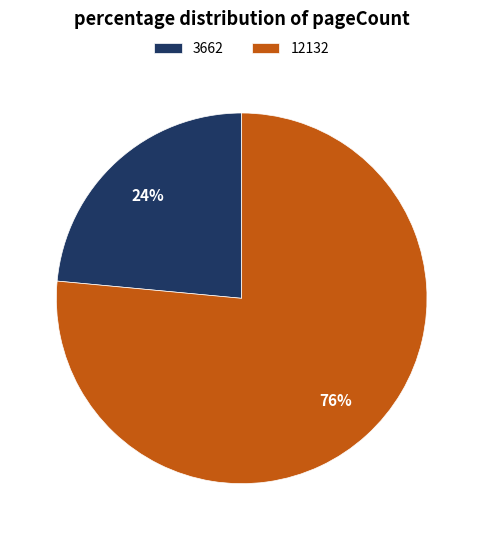

Which has a higher value, 12132 or 3662?

12132